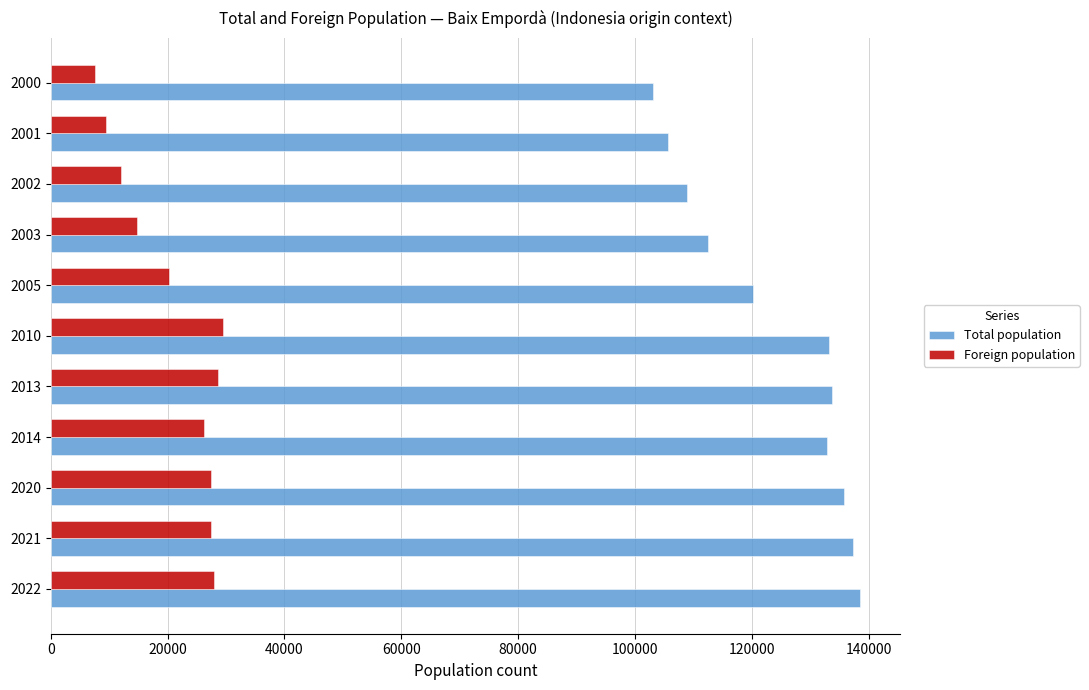

The value of Total population at 2013 is 38096. True or false?

False